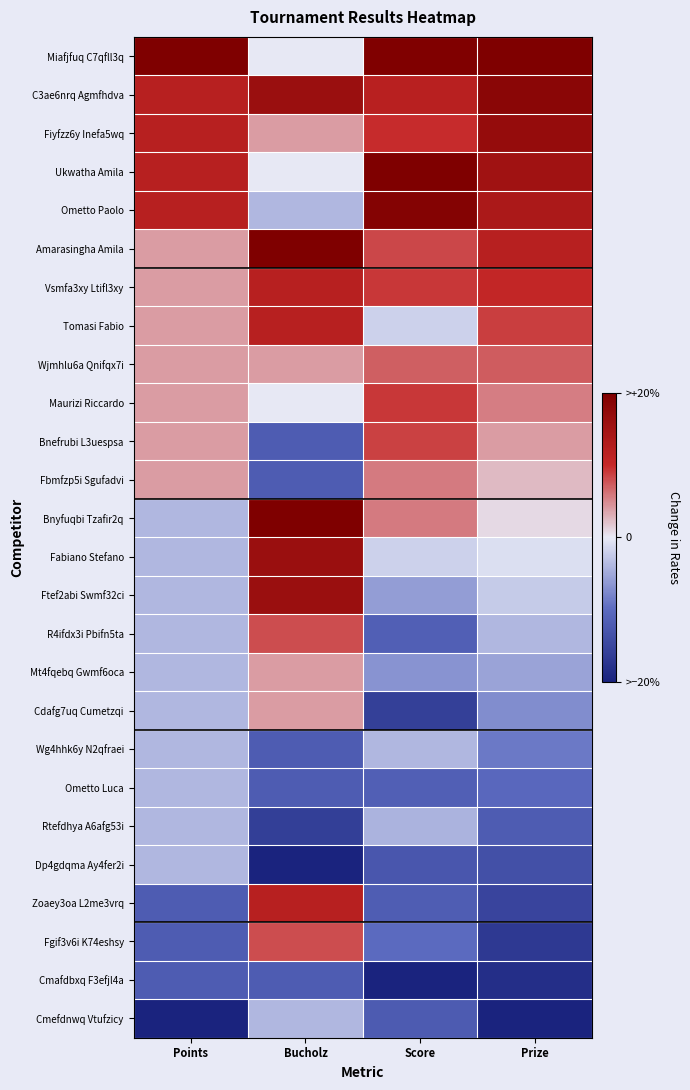

At which category does the chart reach its peak across all series?

Points